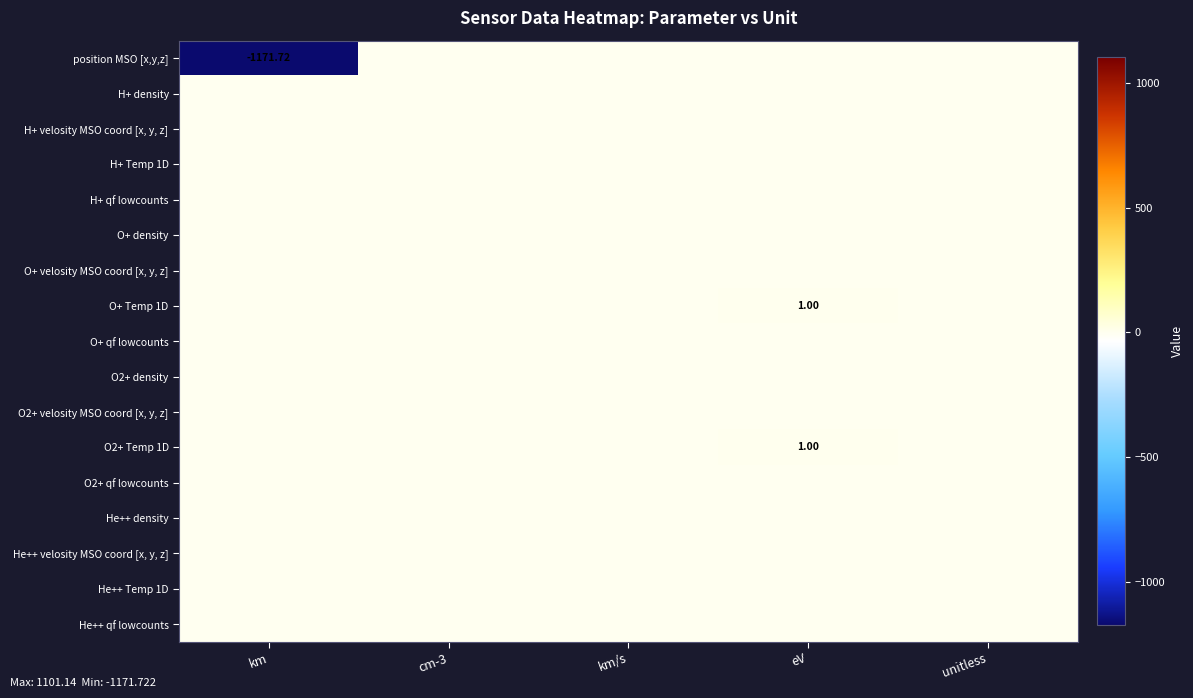

At which category does the chart reach its peak across all series?

eV